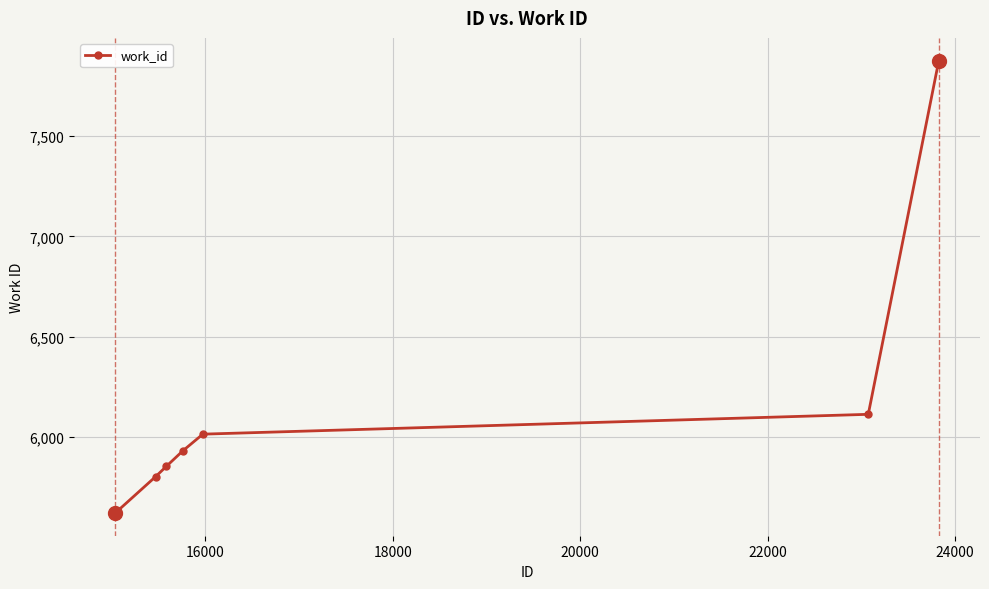

What is the difference between the second highest and second lowest values?

489